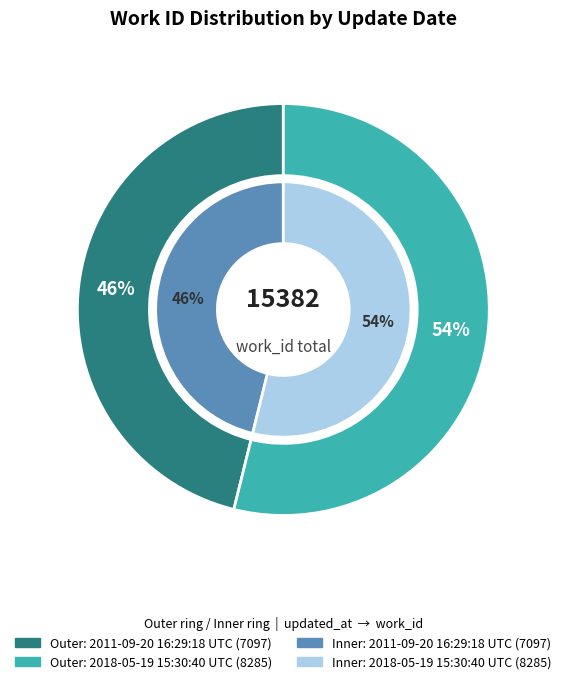

The 2018-05-19 15:30:40 UTC slice represents 44% of the pie. True or false?

False